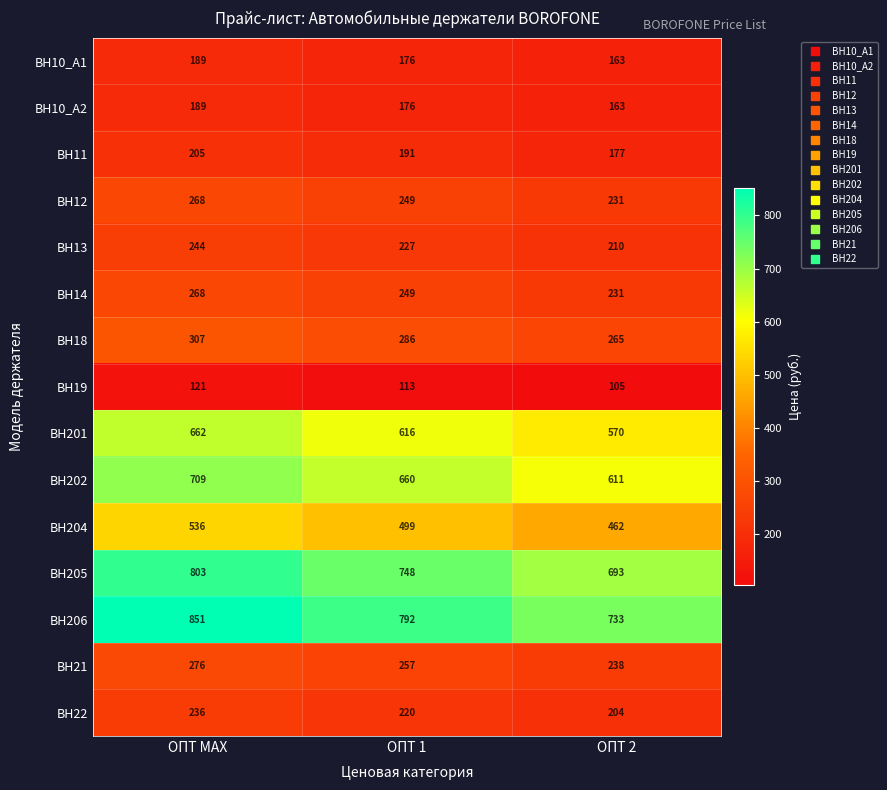

At how many categories does at least one series exceed 653?

3